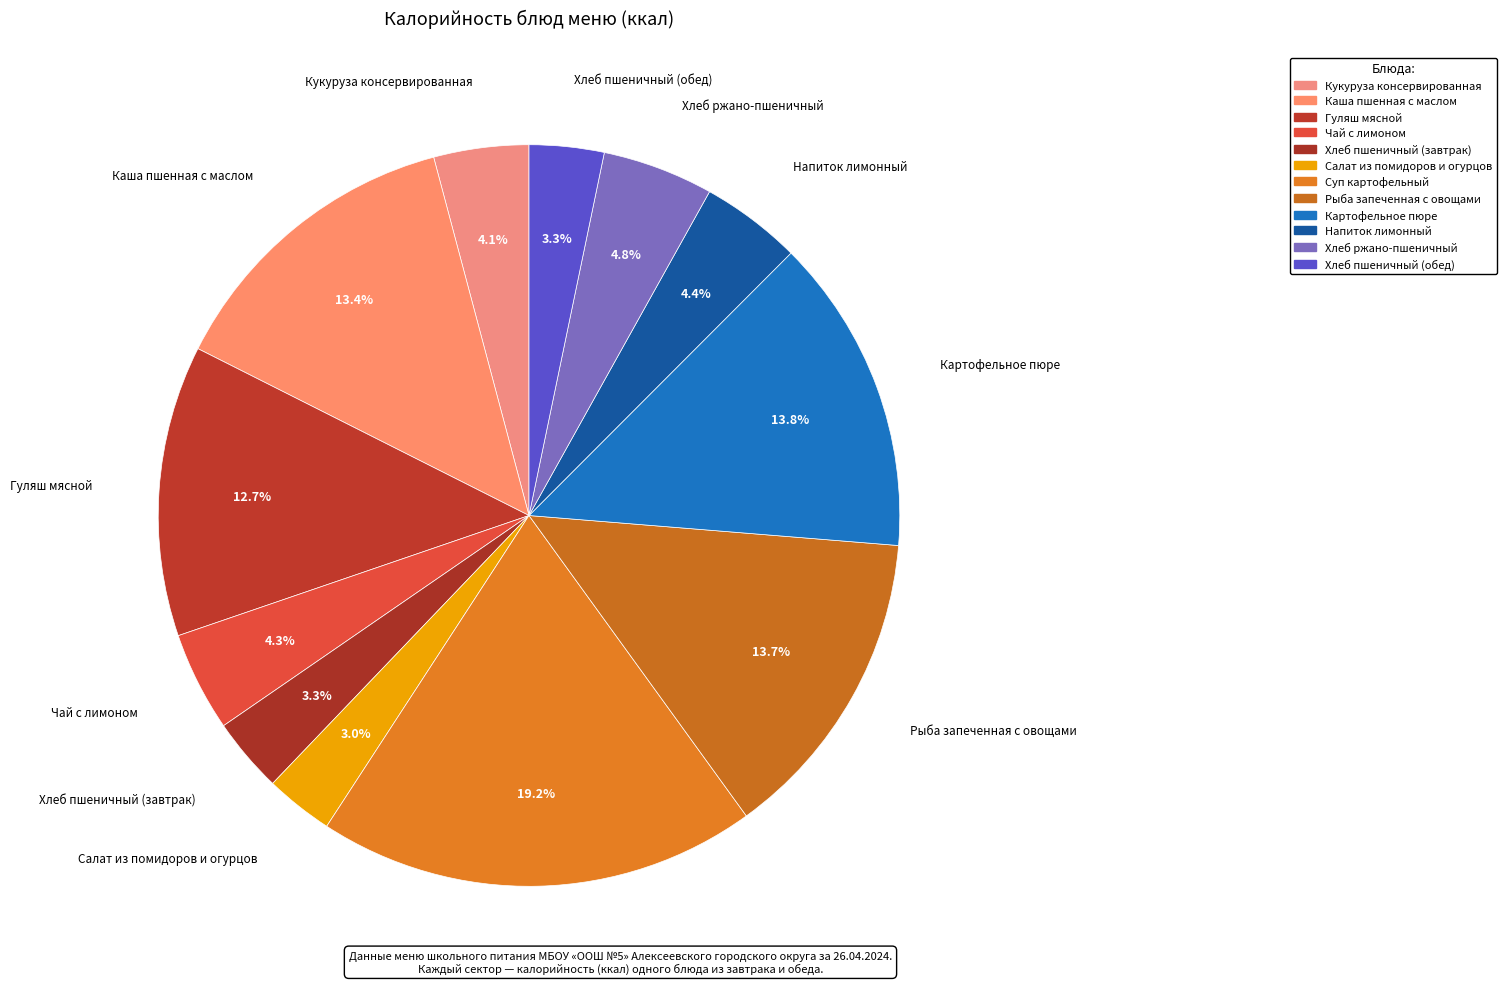

Count the number of slices in the pie.

12